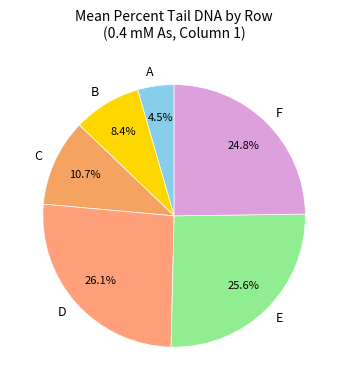

True or false: C accounts for 11% of the total.

True